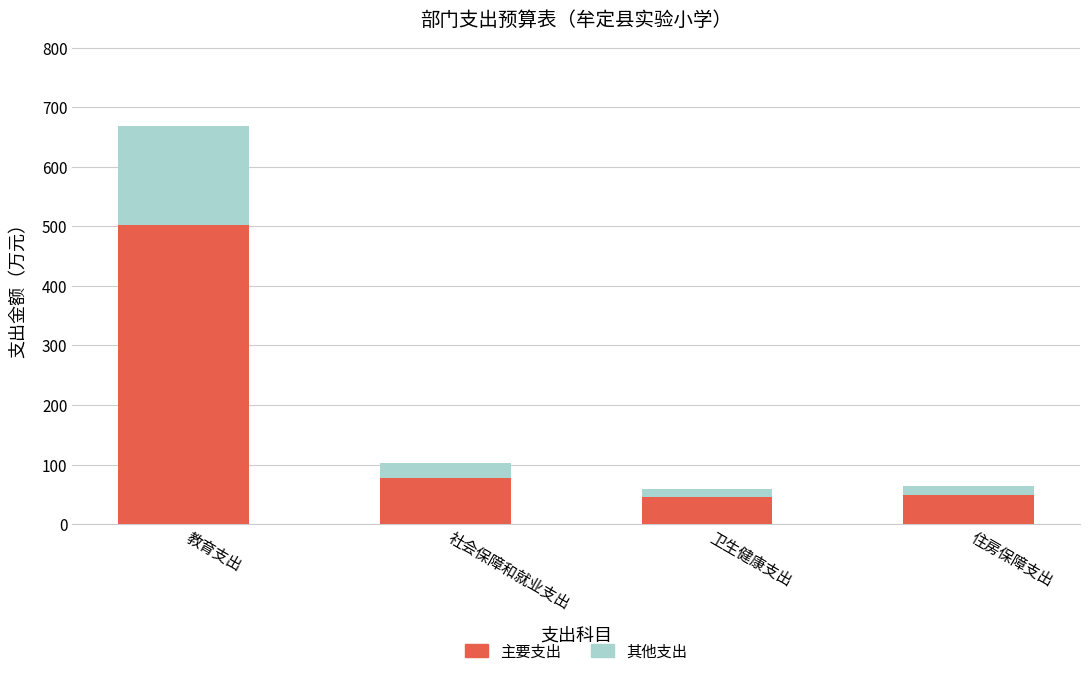

True or false: 主要支出 has a value of 76.5 at 社会保障和就业支出.

True